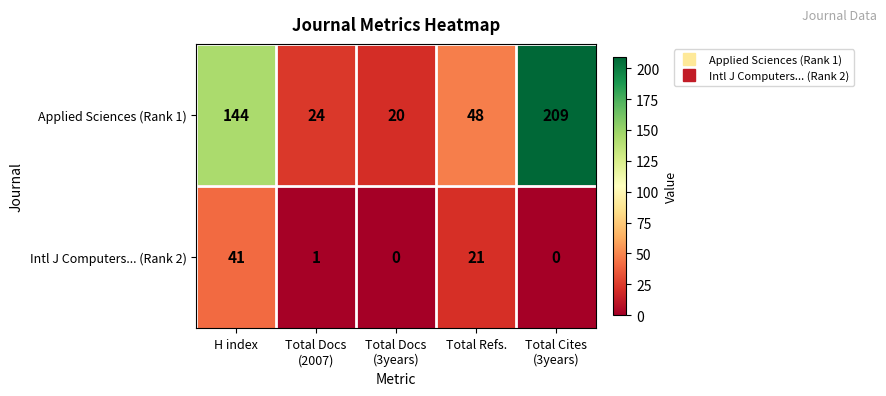

Rank the series by their average value, from highest to lowest.

Applied Sciences (Rank 1), Intl J Computers... (Rank 2)